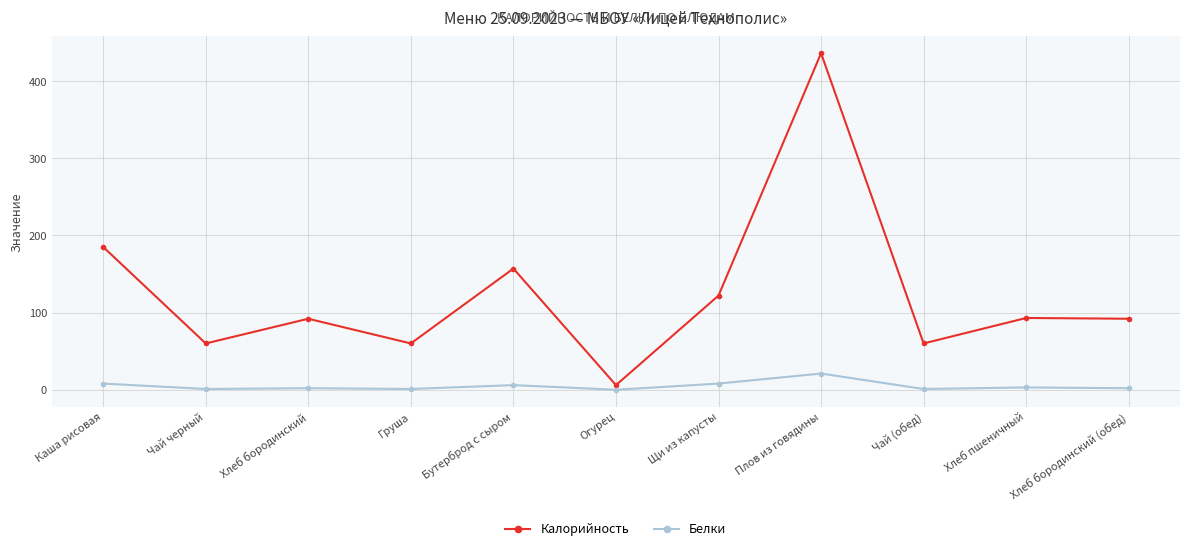

What is the highest value of the Калорийность series?

436